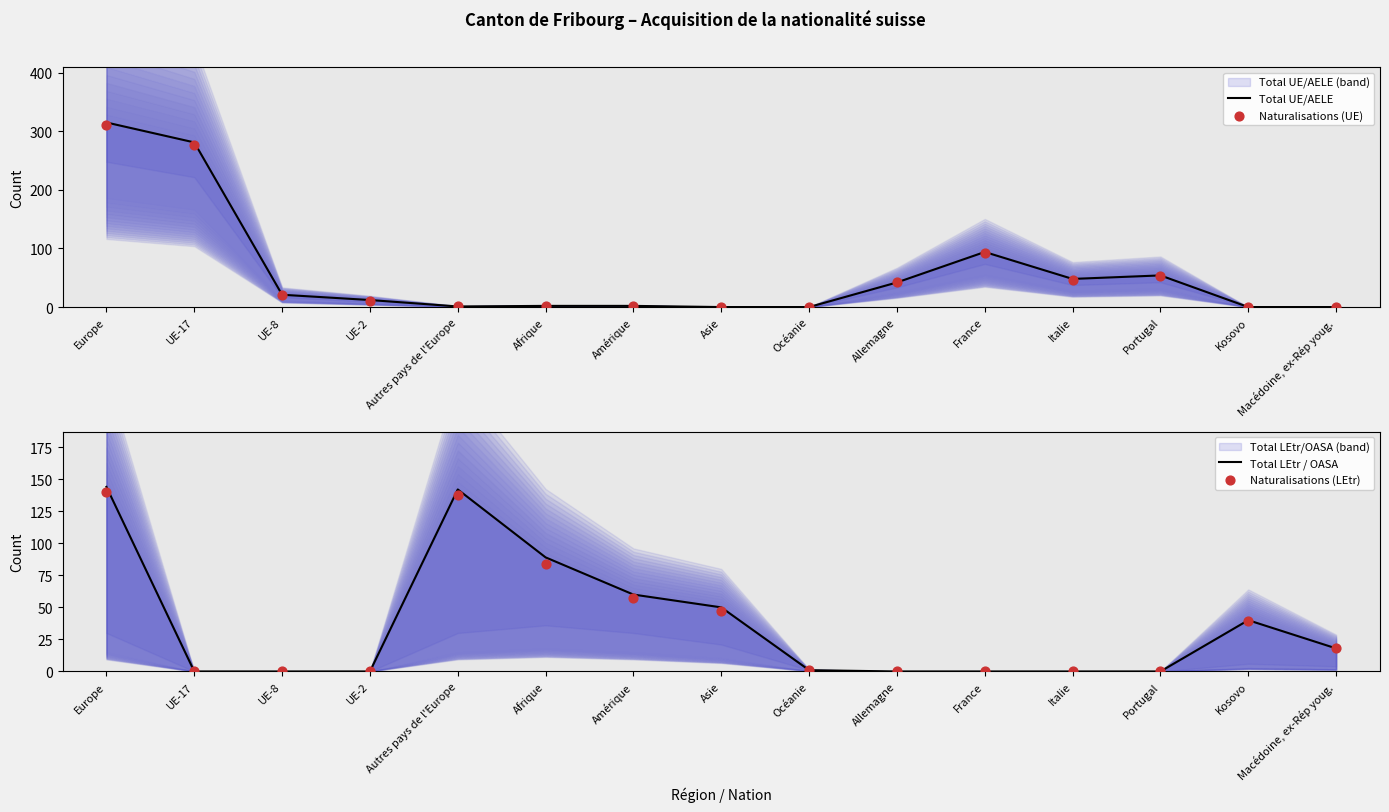

Which series reaches the minimum Y coordinate?

Total UE/AELE